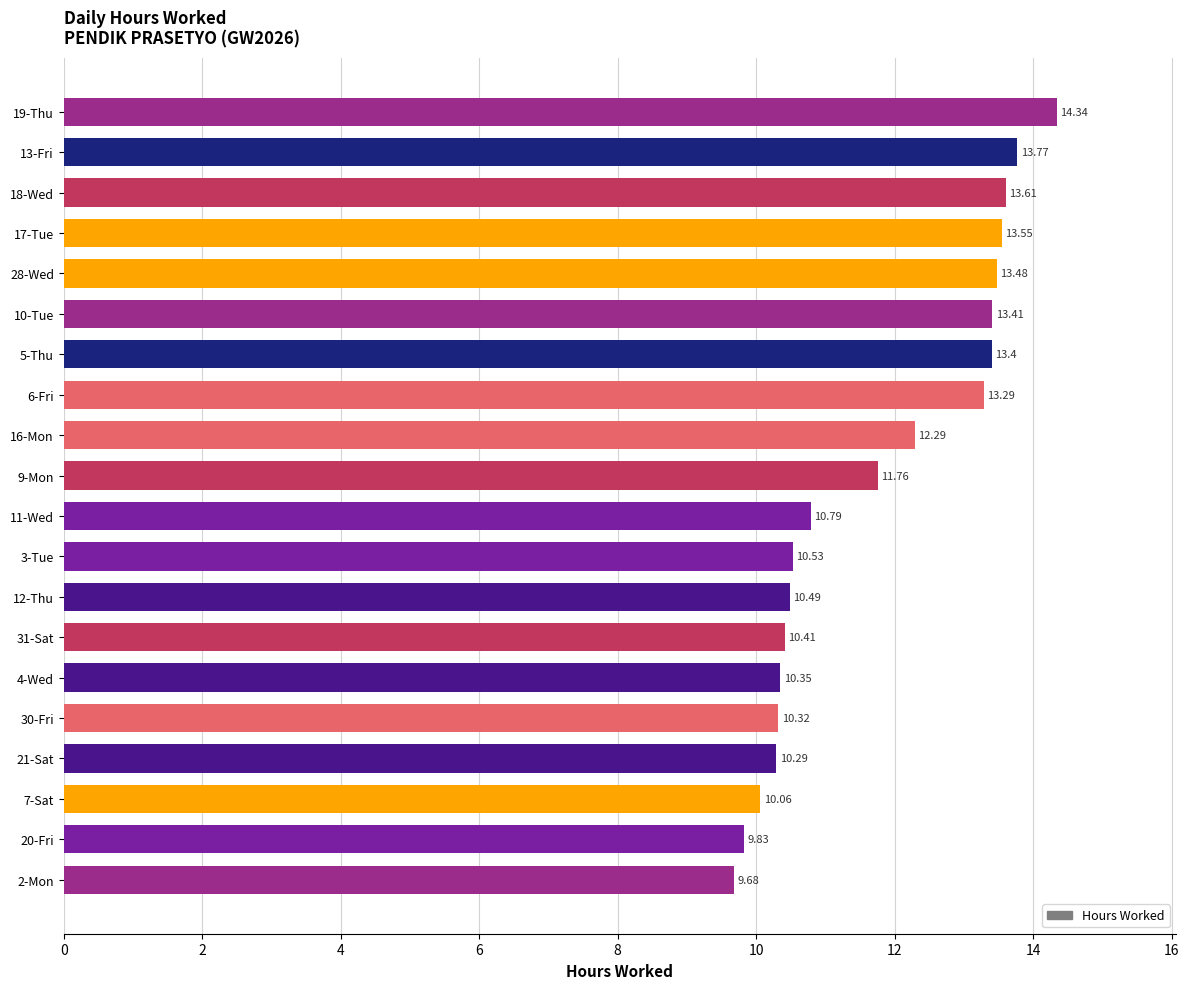

Count the number of values greater than 11.

10